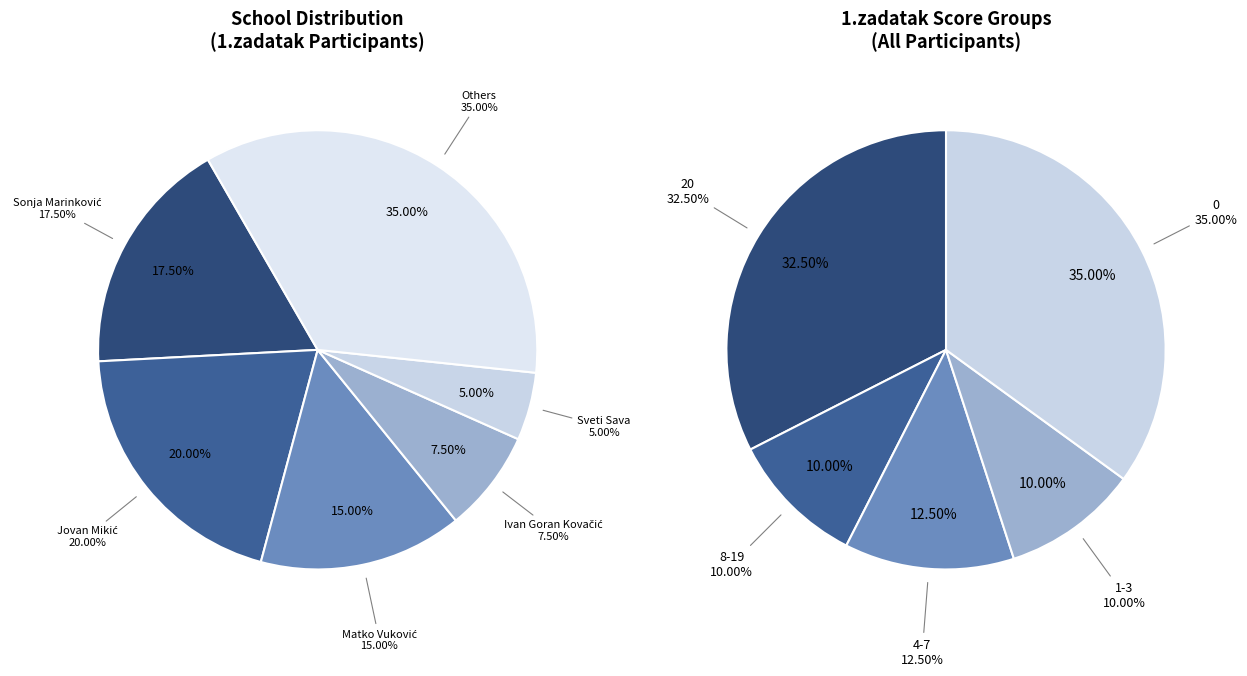

Is there any slice that represents more than half of the pie?

No